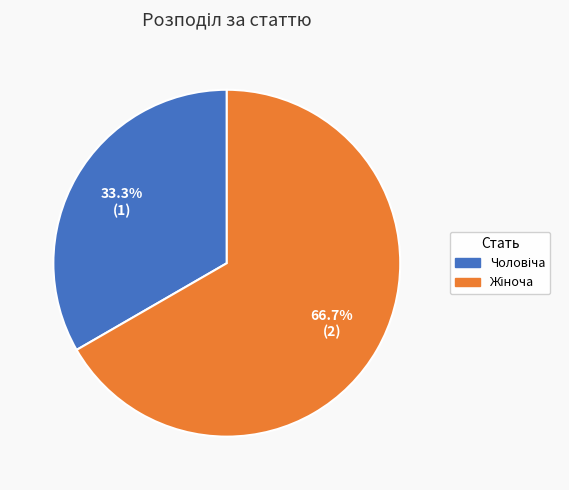

Does any single category account for the majority?

Yes